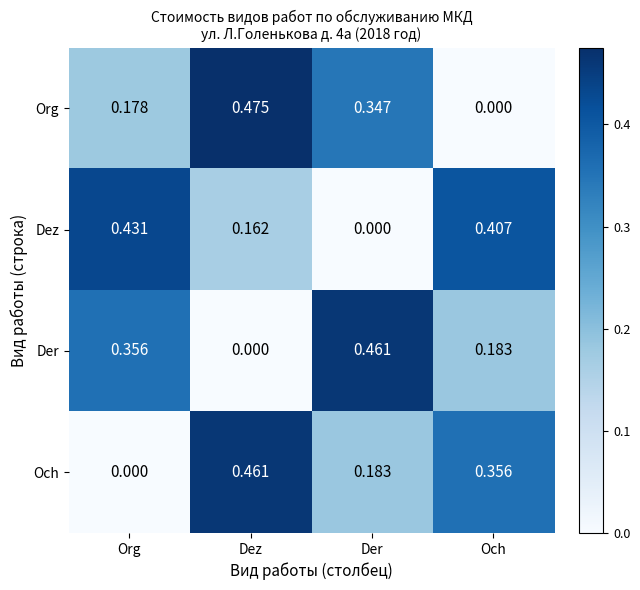

Which category has the highest value in the Dez series?

Org